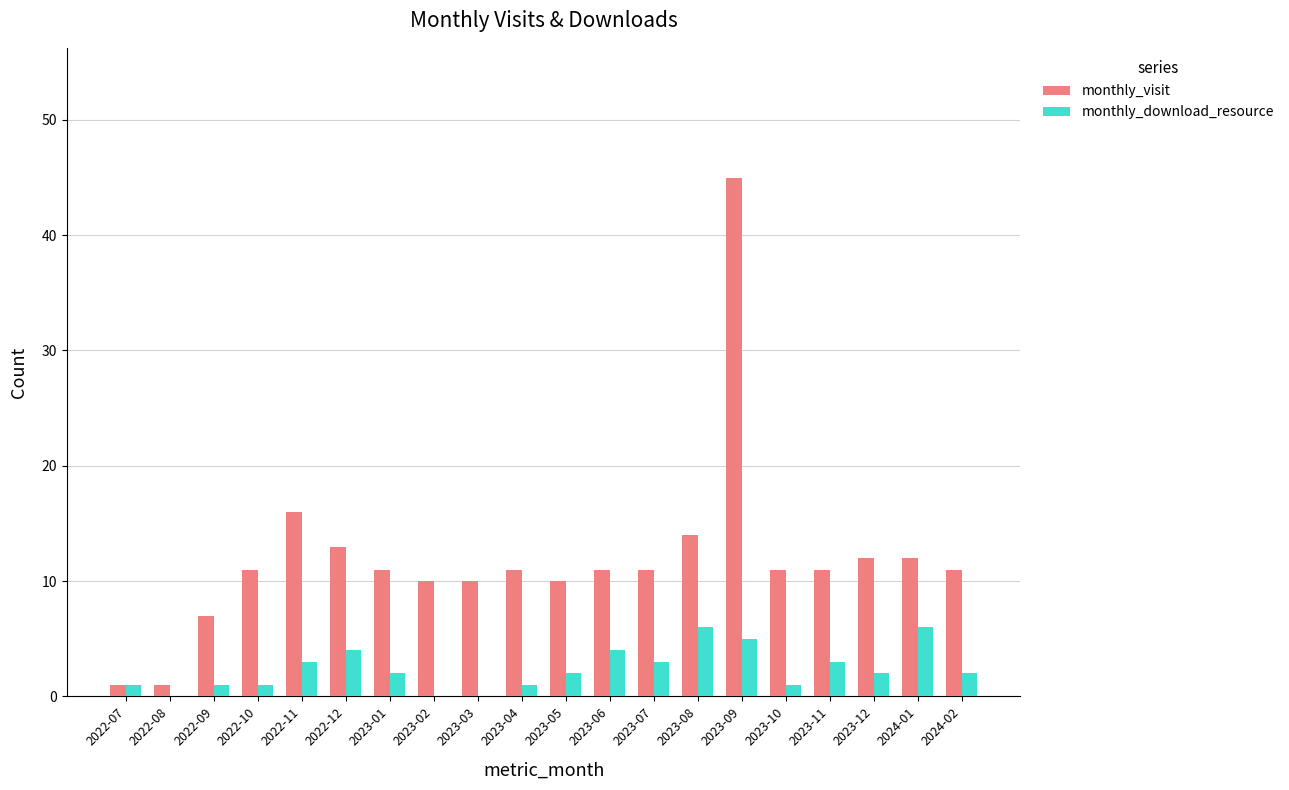

Which series has the largest total across all categories?

monthly_visit